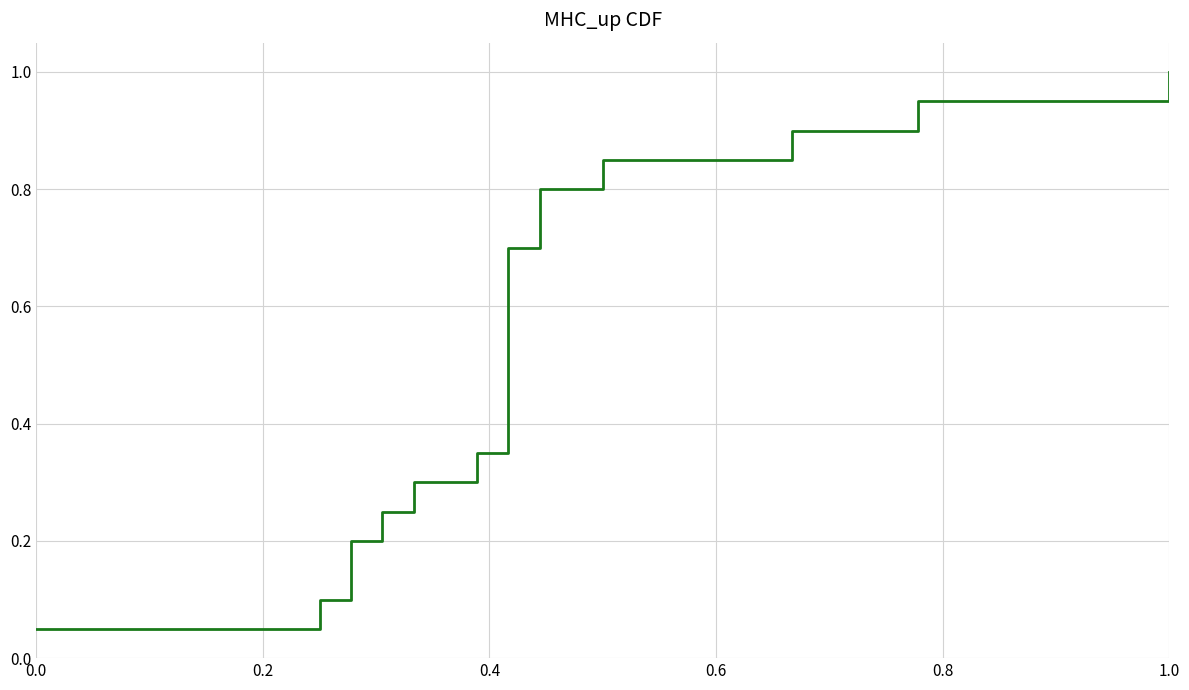

Does the chart have visible grid lines?

Yes